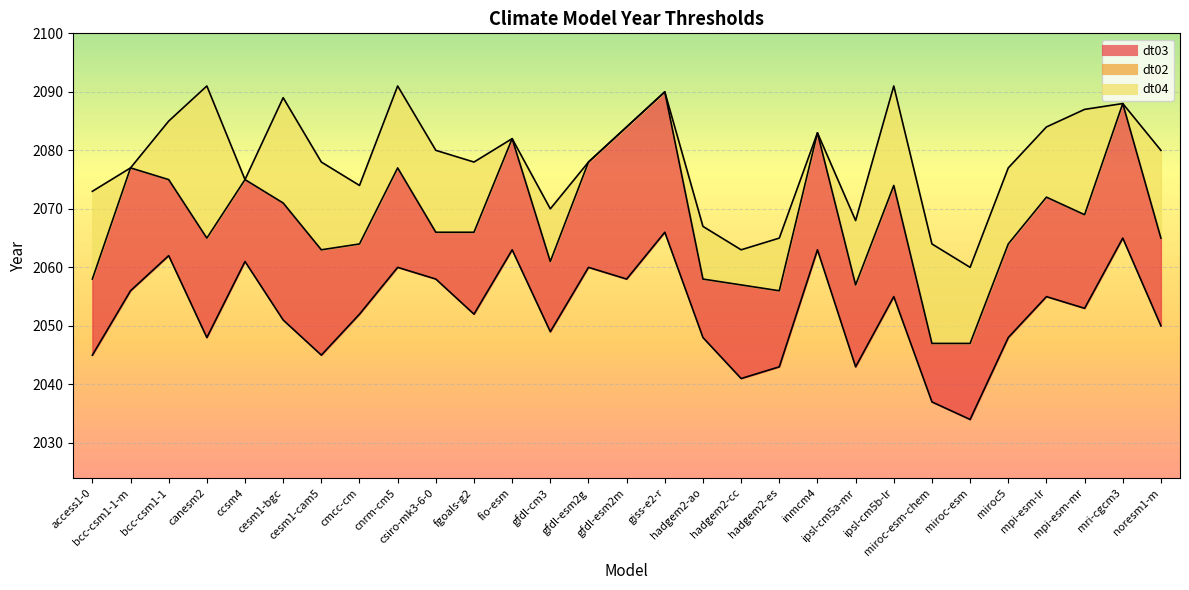

True or false: dt02 has a value of 2060 at cnrm-cm5.

True